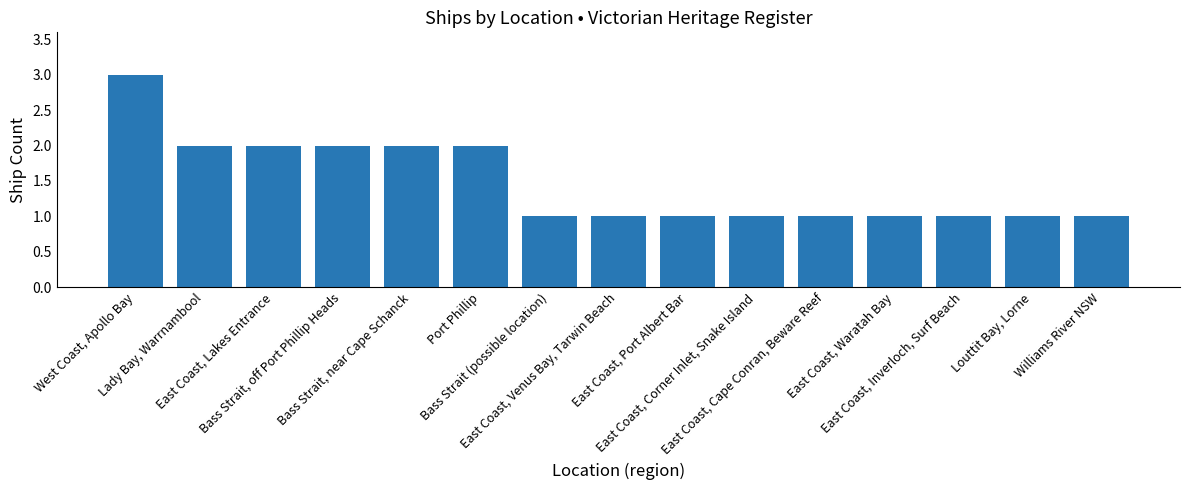

Does the chart contain stacked bars?

No